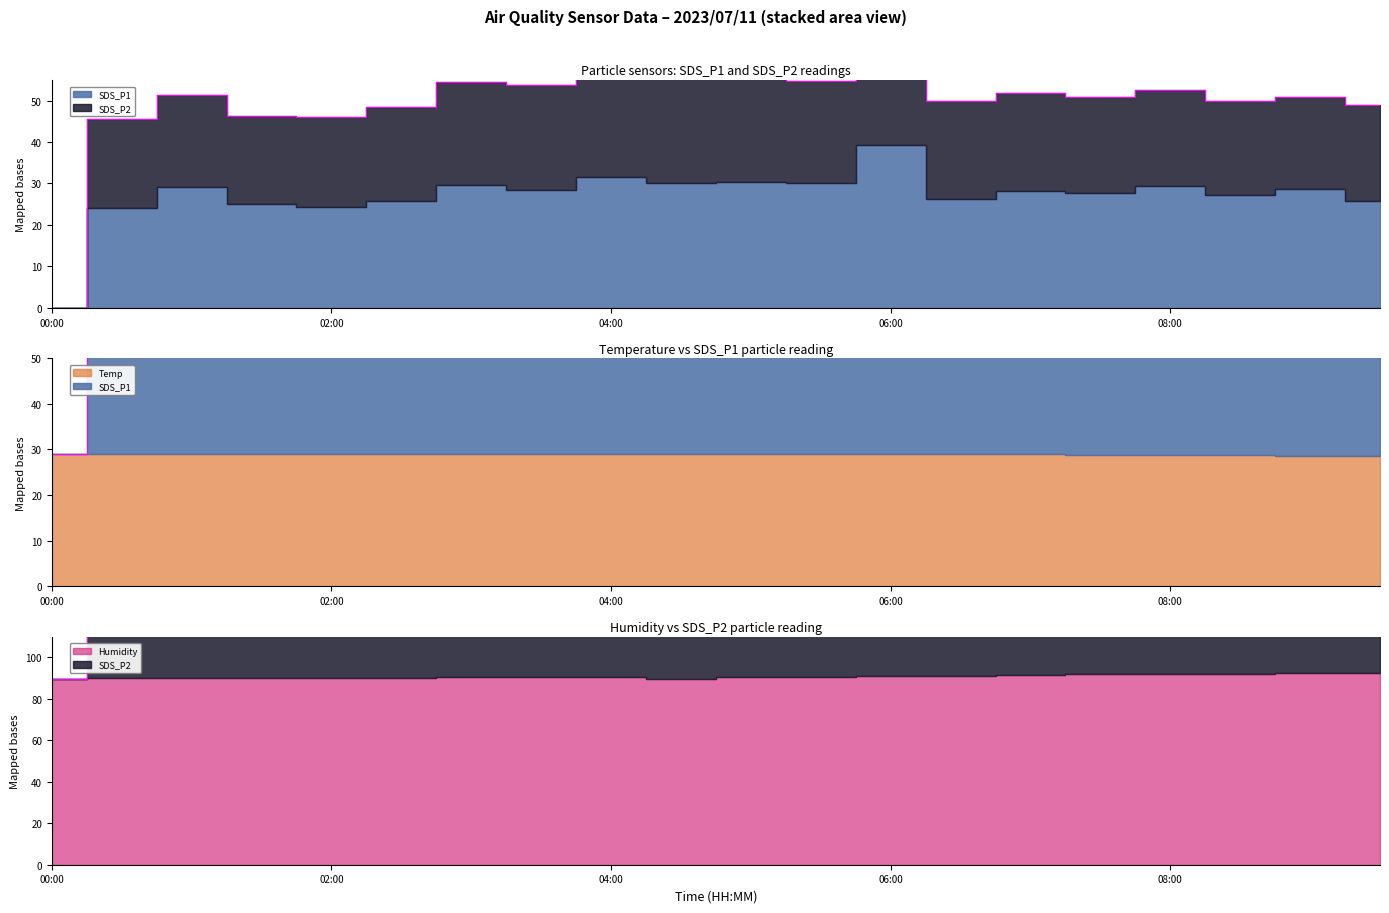

How many lines are shown in the chart?

2